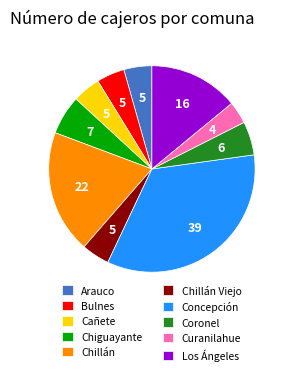

Which has a higher value, Arauco or Curanilahue?

Arauco